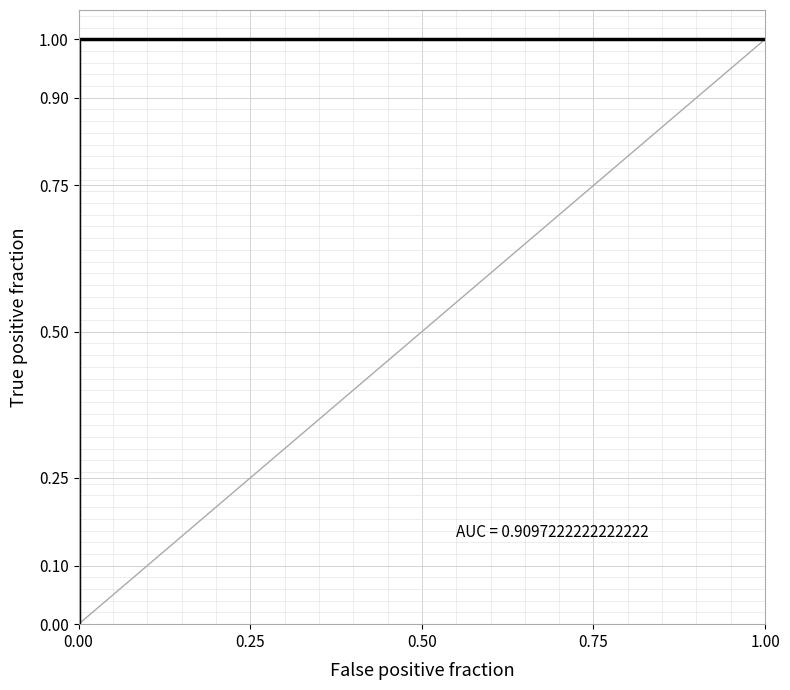

What is the difference between the maximum and minimum values?

1.0